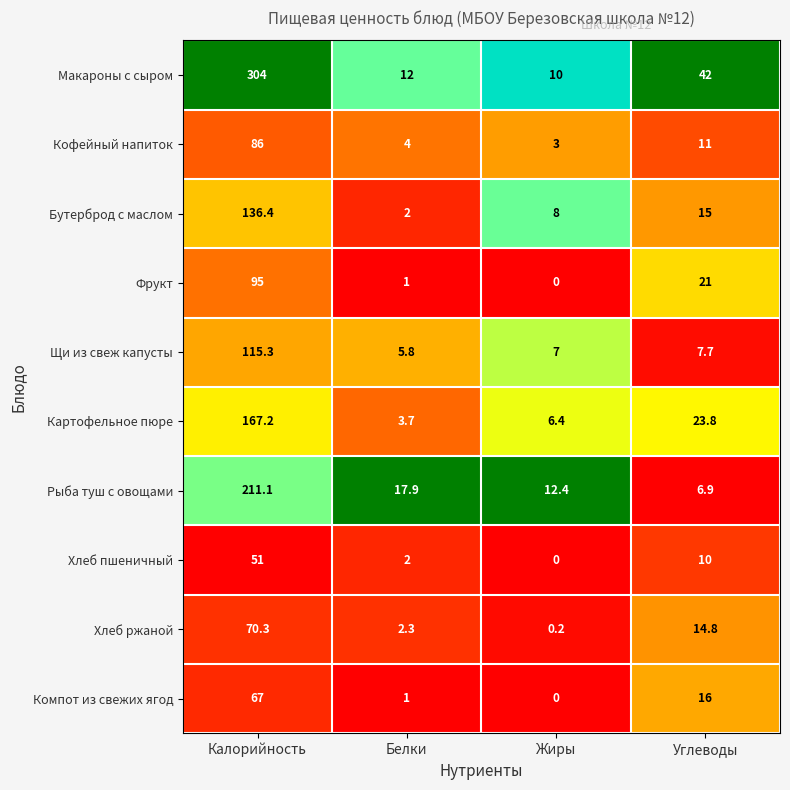

What is the total value across all series at Жиры?

47.0